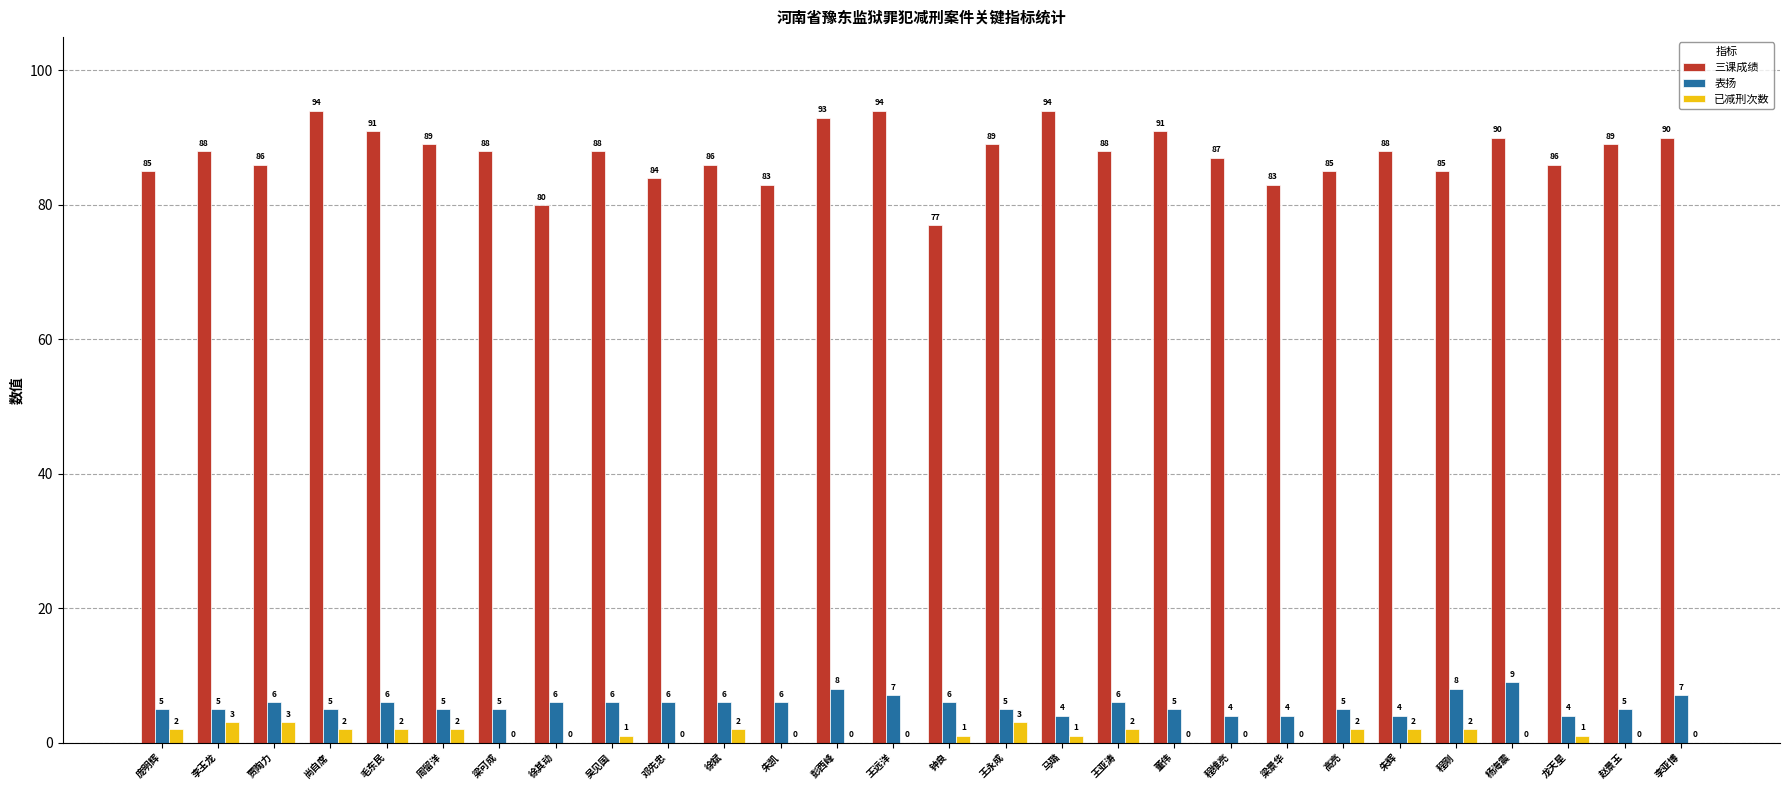

What is the greatest value displayed?

94